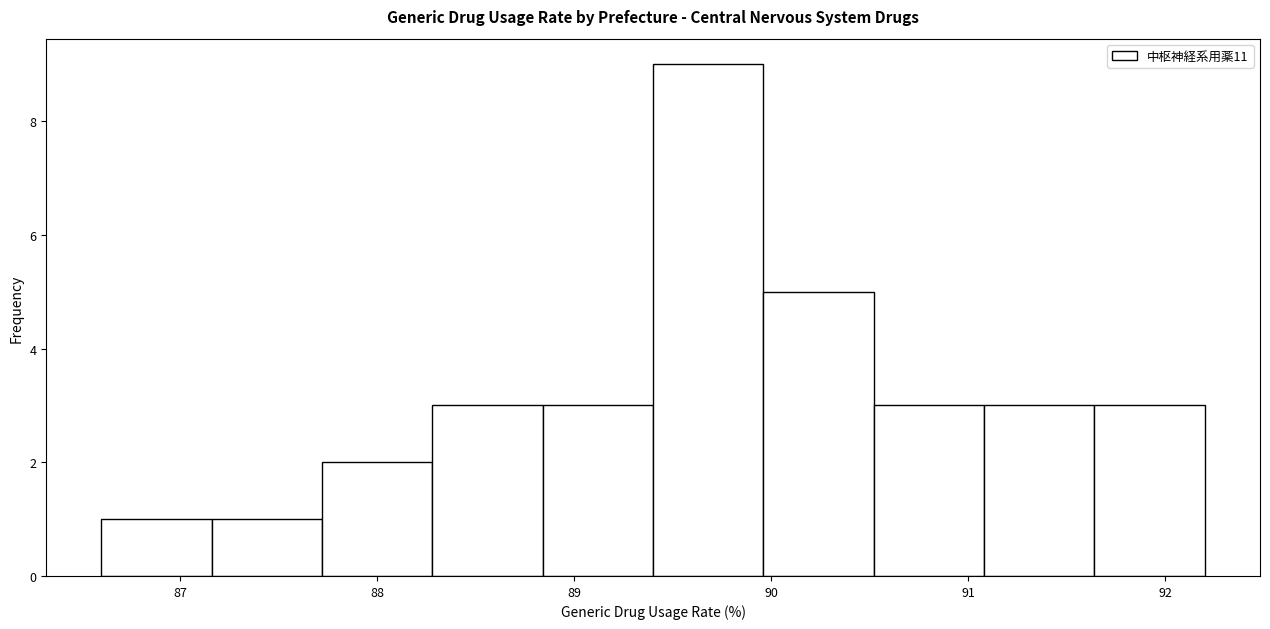

How tall is the bar that spans 87.16 to 87.72 on the x-axis? Neither the bar edges nor the heights are printed on the chart, so give them approximately, as read against the axes.

1